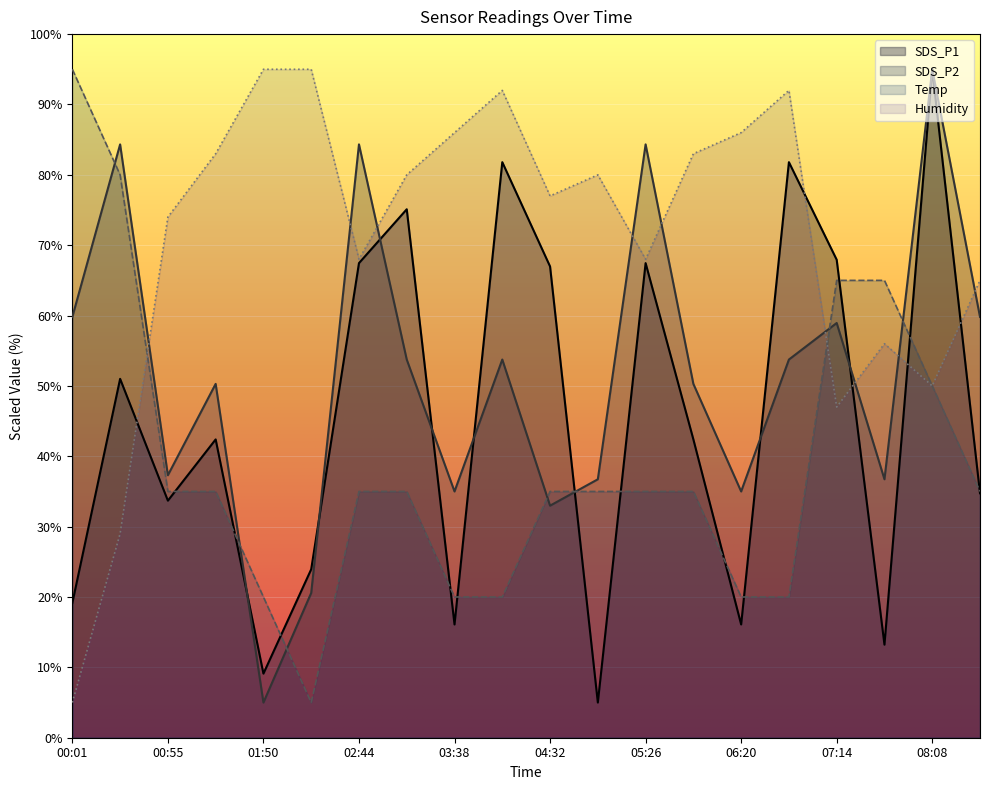

What is the minimum value for Humidity?

5.0